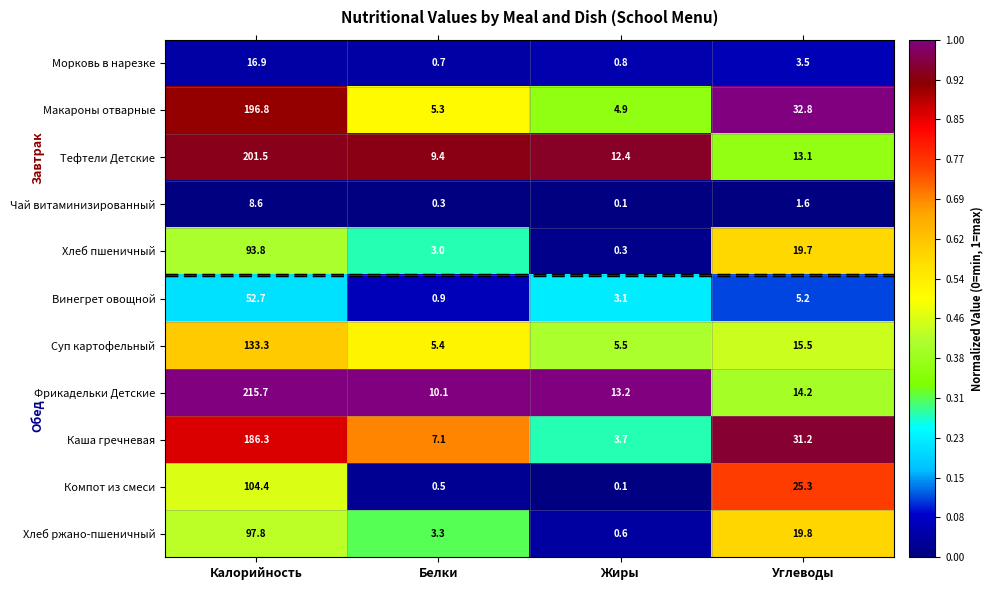

At how many categories does at least one series exceed 0?

4